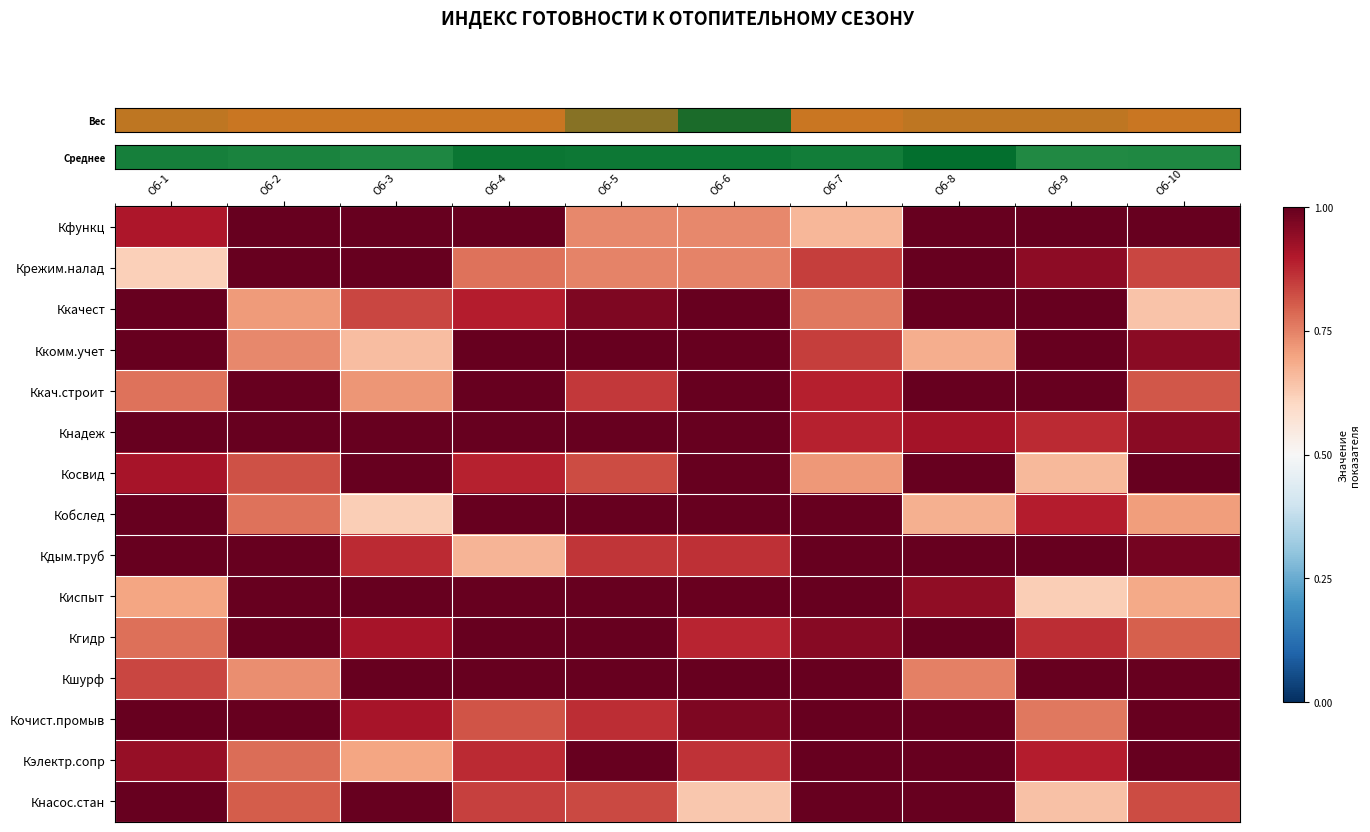

What is the smallest value displayed?

0.6